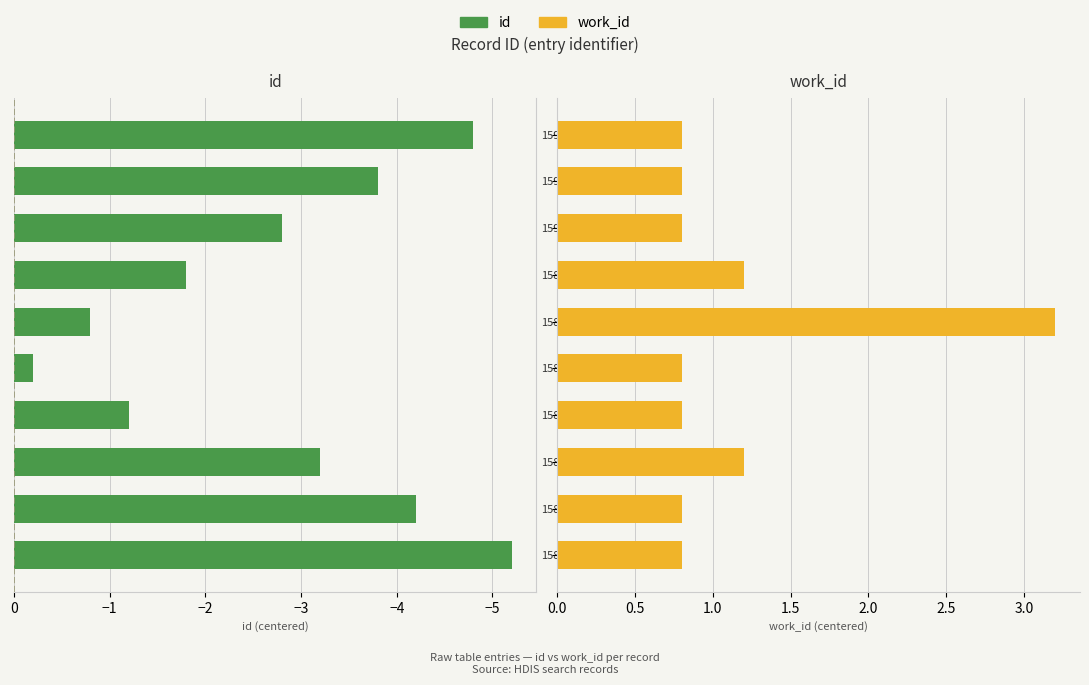

What is the difference between the second highest and minimum values in the work_id series?

0.4